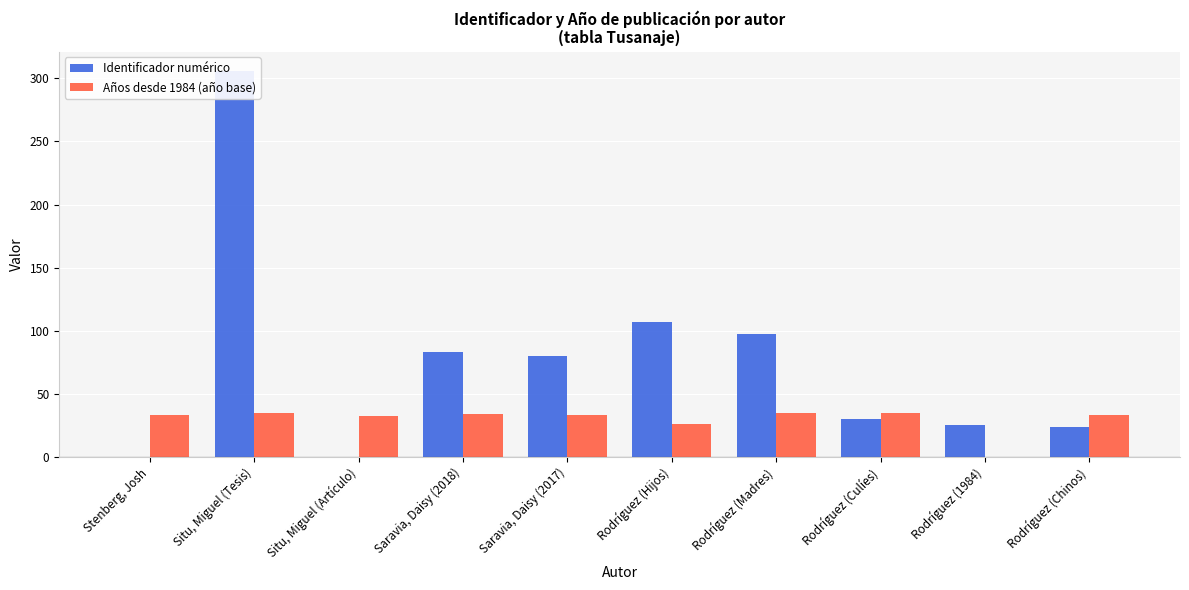

What is the sum of the Años desde 1984 (año base) values at Rodríguez (Madres) and Situ, Miguel (Artículo)?

67